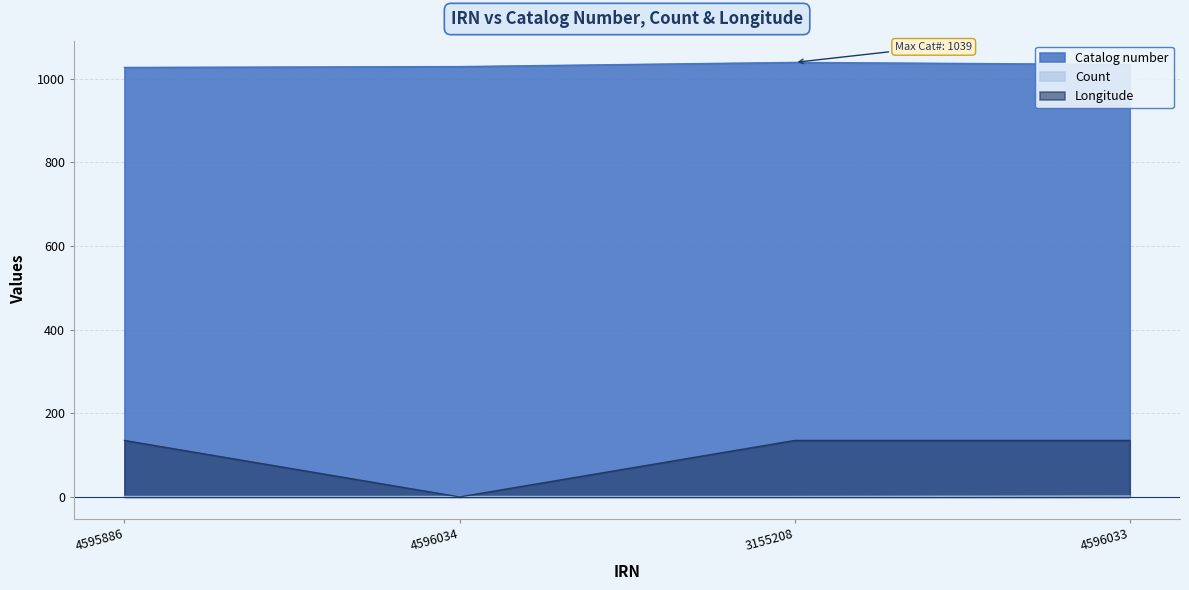

What are all the series names shown in the legend?

Catalog number, Count, Longitude